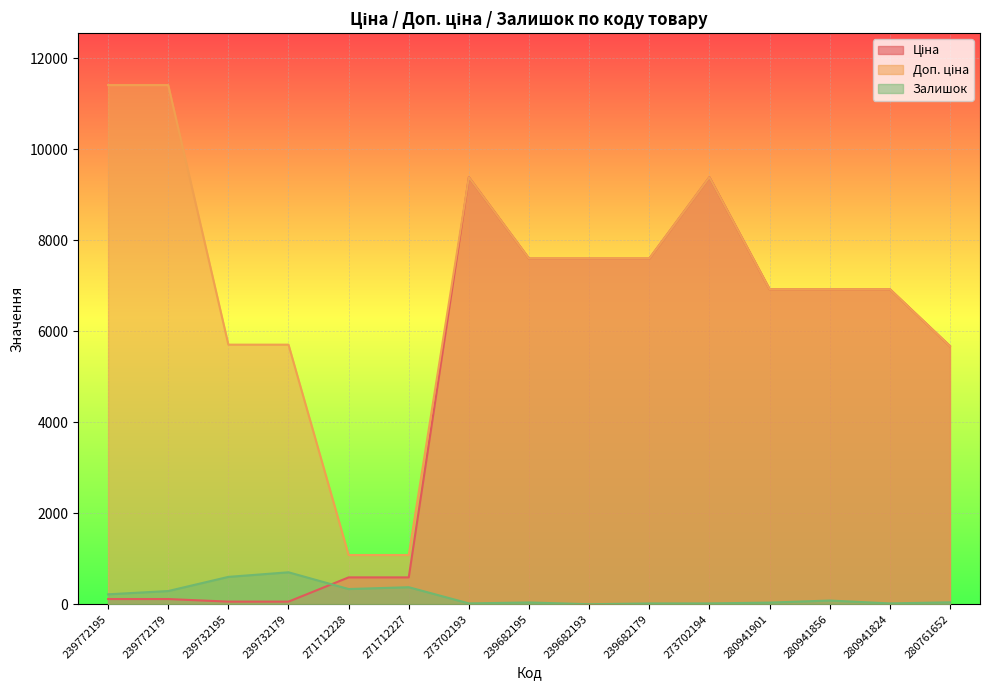

Rank the categories by Ціна value from lowest to highest.

239732195, 239732179, 239772195, 239772179, 271712228, 271712227, 280761652, 280941901, 280941856, 280941824, 239682195, 239682193, 239682179, 273702193, 273702194